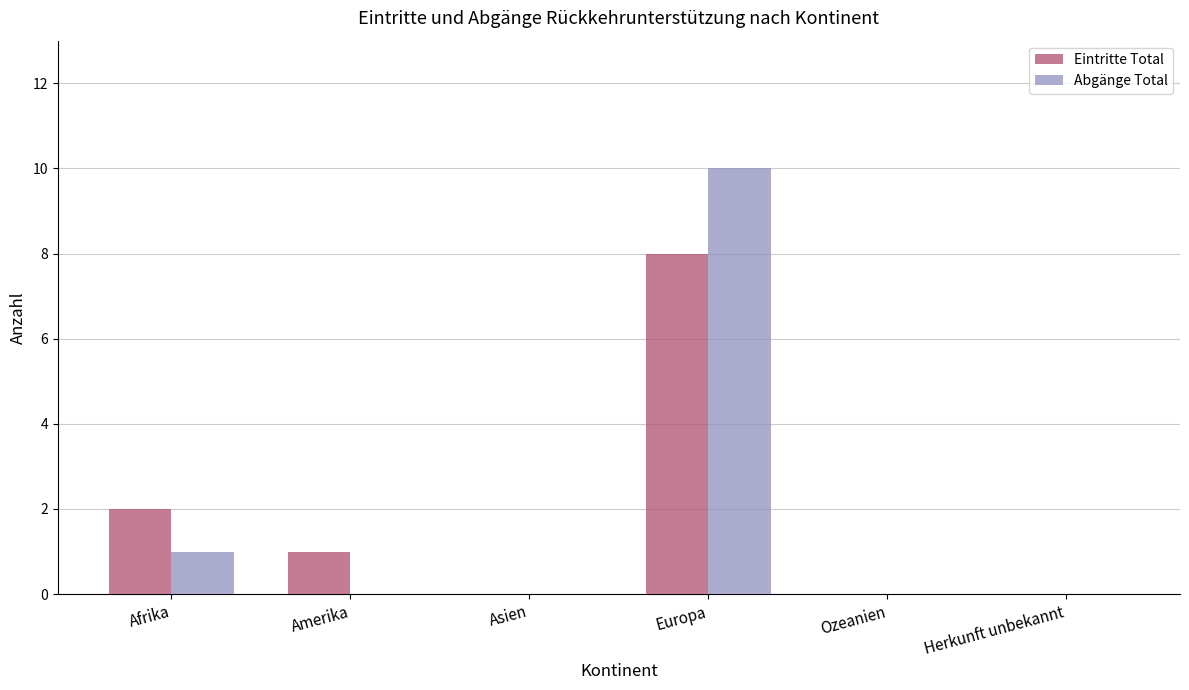

Reading left to right, what are all the values shown in this chart?

Eintritte Total: Afrika=2	Amerika=1	Asien=0	Europa=8	Ozeanien=0	Herkunft unbekannt=0
Abgänge Total: Afrika=1	Amerika=0	Asien=0	Europa=10	Ozeanien=0	Herkunft unbekannt=0